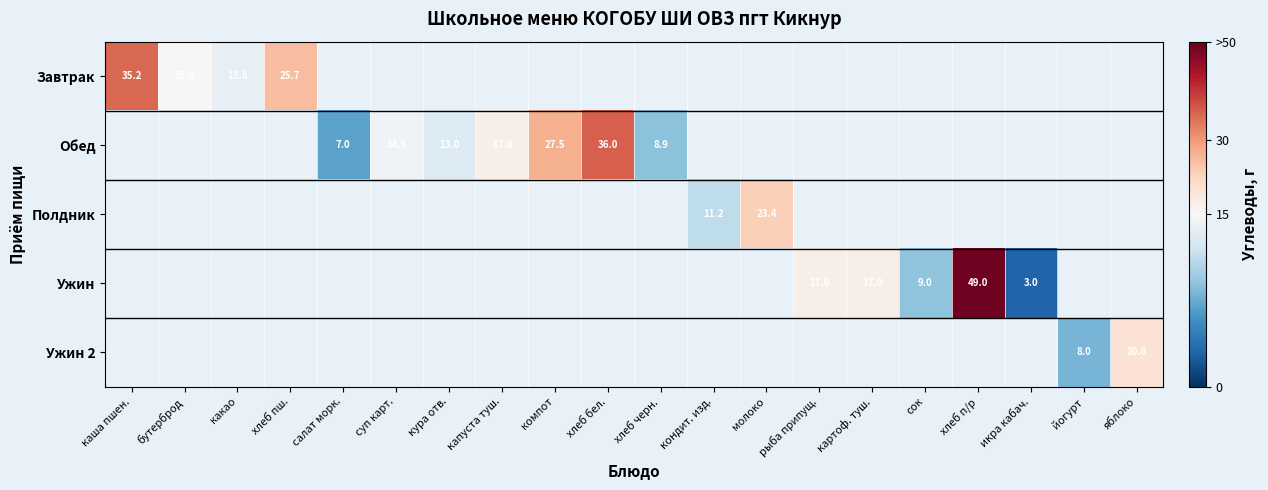

The value of Ужин at картоф. туш. is 11.6. True or false?

False